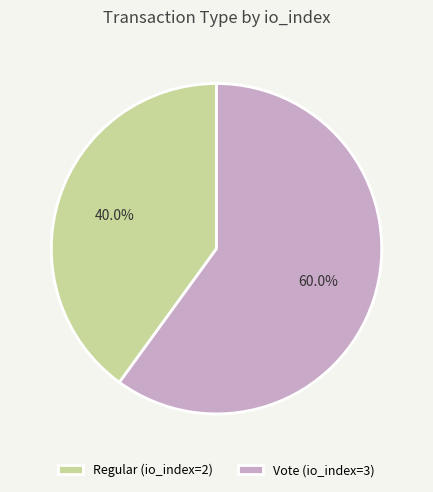

Which has a higher value, Vote (io_index=3) or Regular (io_index=2)?

Vote (io_index=3)